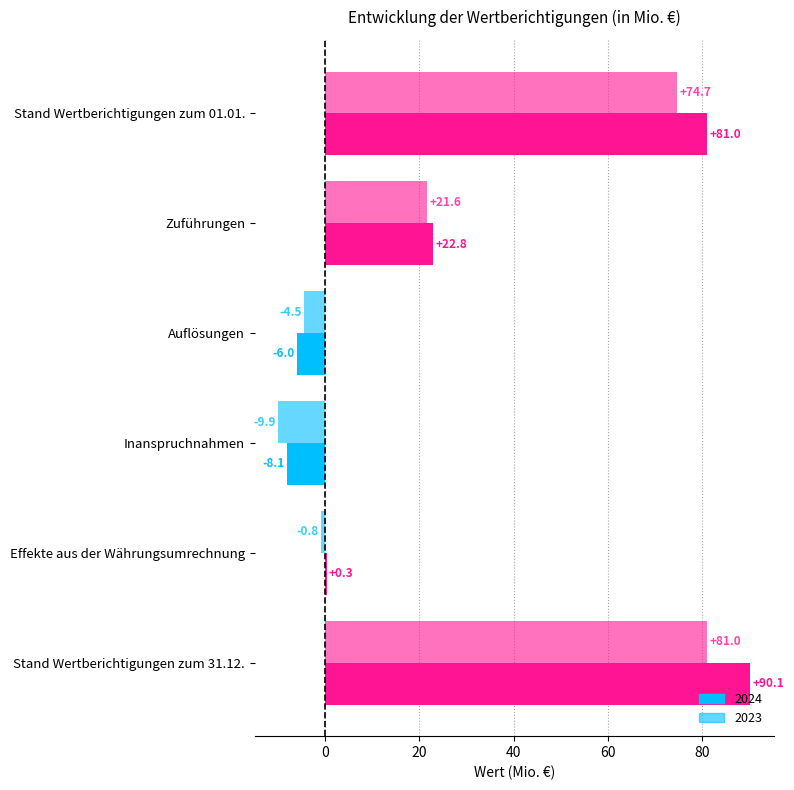

How many values in 2024 are above zero?

4